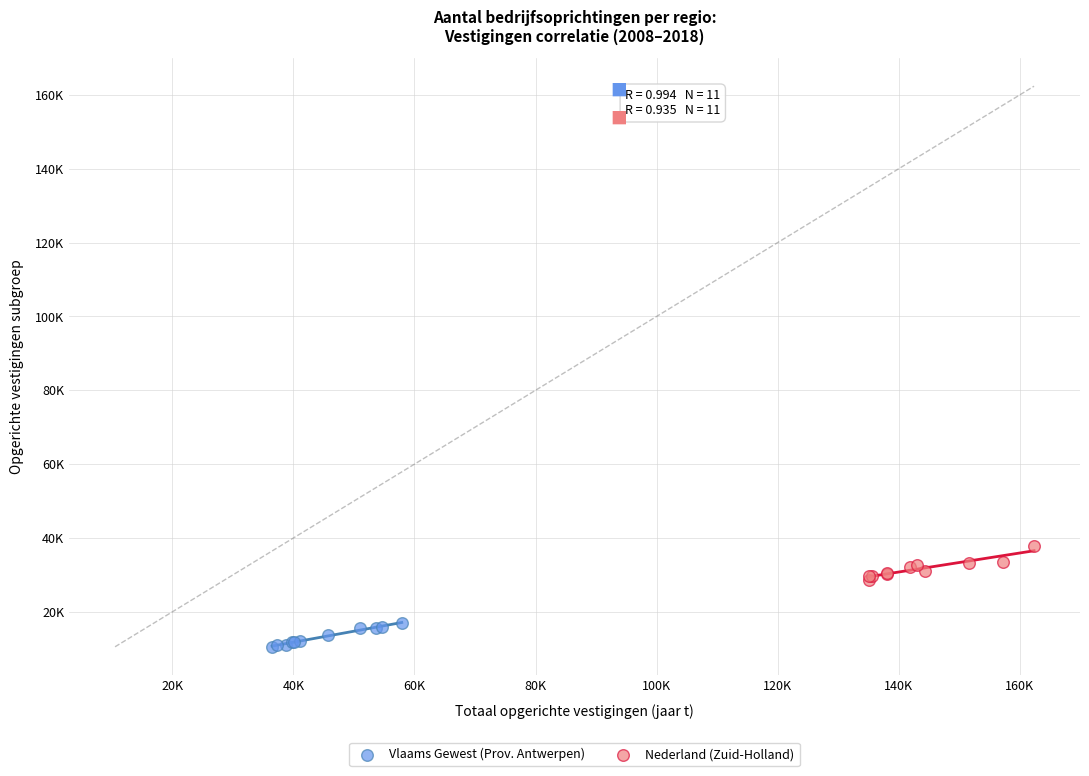

Which series contains the lowest Y value?

Vlaams Gewest (Prov. Antwerpen)